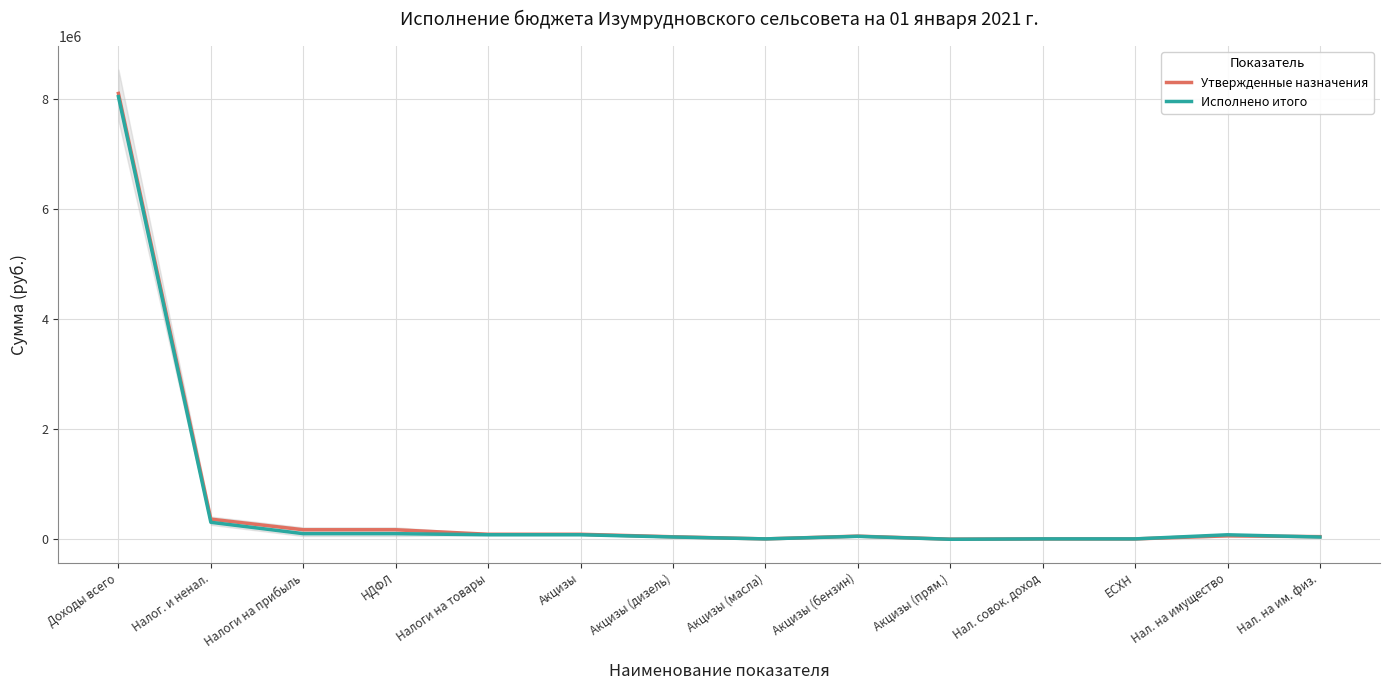

Reading left to right, transcribe all the data shown in this chart.

Утвержденные назначения: Доходы всего=8106866.0	Налог. и ненал.=359732.0	Налоги на прибыль=166404.0	НДФЛ=166404.0	Налоги на товары=84601.0	Акцизы=84601.0	Акцизы (дизель)=38767.0	Акцизы (масла)=200.0	Акцизы (бензин)=50637.0	Акцизы (прям.)=-5003.0	Нал. совок. доход=0.0	ЕСХН=0.0	Нал. на имущество=56127.0	Нал. на им. физ.=41160.0
Исполнено итого: Доходы всего=8049403.2	Налог. и ненал.=302269.2	Налоги на прибыль=95572.3	НДФЛ=95572.3	Налоги на товары=75548.8	Акцизы=75548.8	Акцизы (дизель)=34845.9	Акцизы (масла)=249.2	Акцизы (бензин)=46877.6	Акцизы (прям.)=-6424.0	Нал. совок. доход=322.0	ЕСХН=322.0	Нал. на имущество=75002.9	Нал. на им. физ.=33962.8